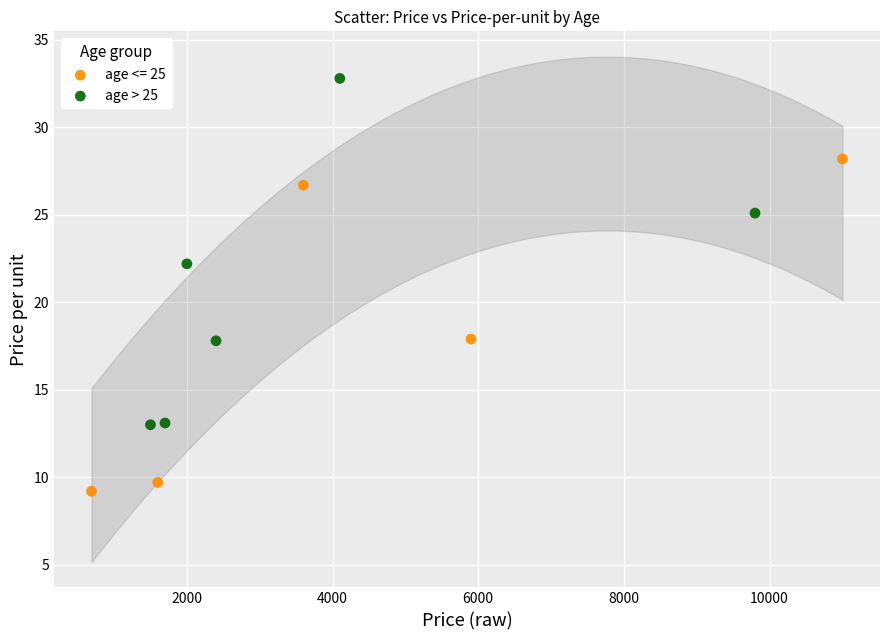

Which series contains the highest Y value?

age > 25